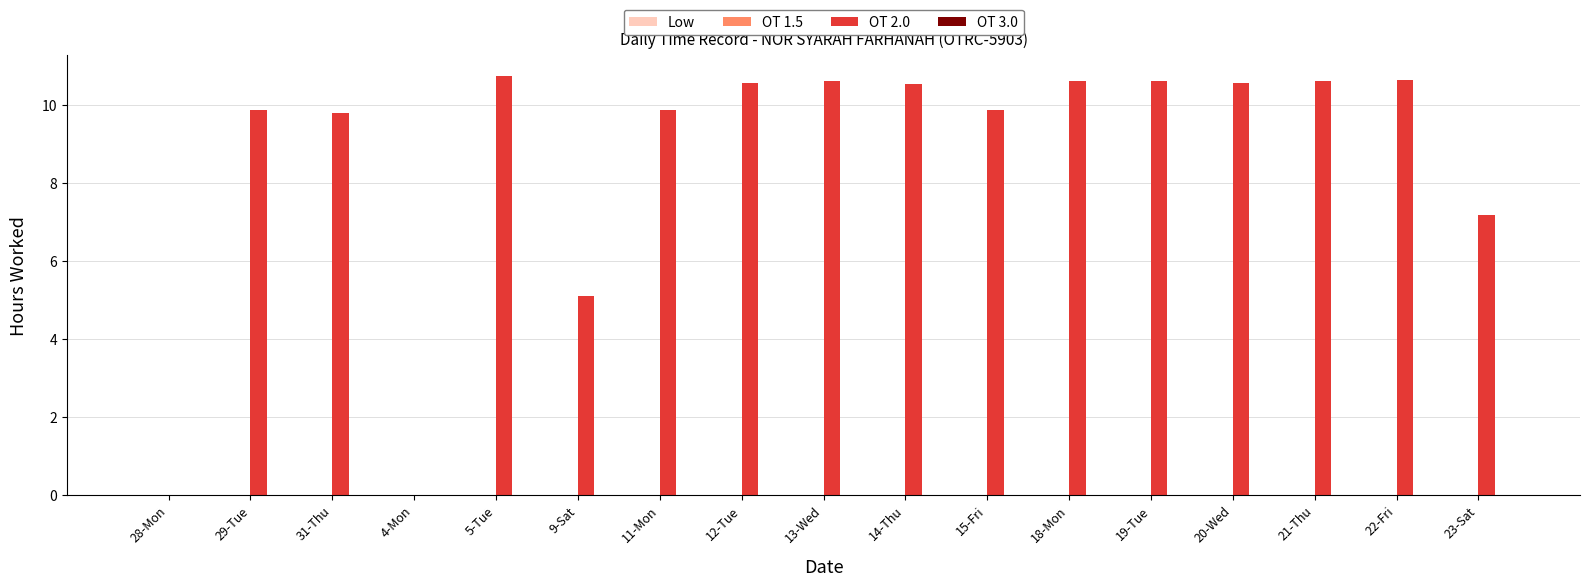

What is the sum of the values at 9-Sat and 14-Thu?

15.7